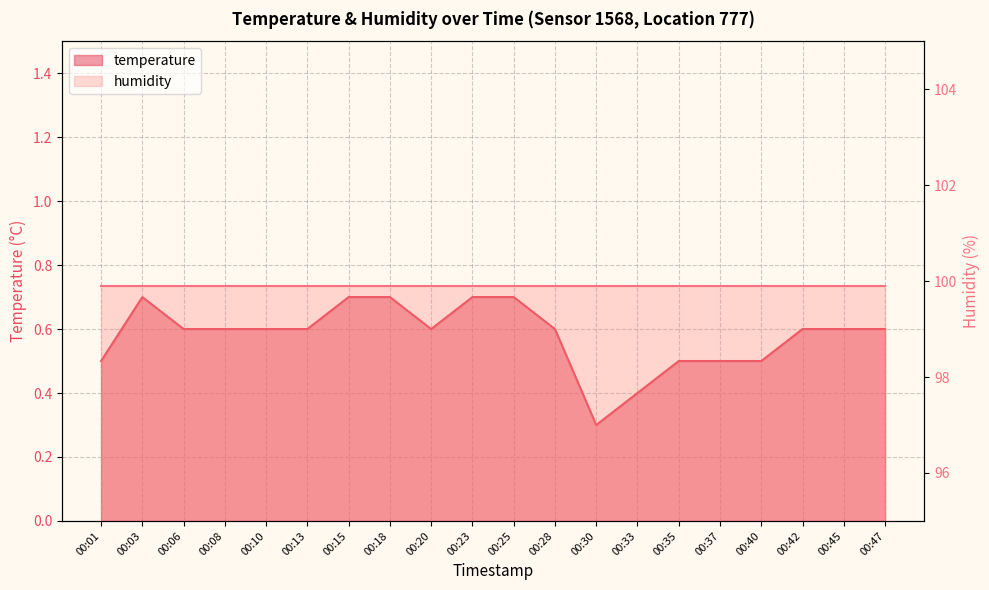

Rank the categories by value from lowest to highest.

00:30, 00:33, 00:01, 00:35, 00:37, 00:40, 00:06, 00:08, 00:10, 00:13, 00:20, 00:28, 00:42, 00:45, 00:47, 00:03, 00:15, 00:18, 00:23, 00:25